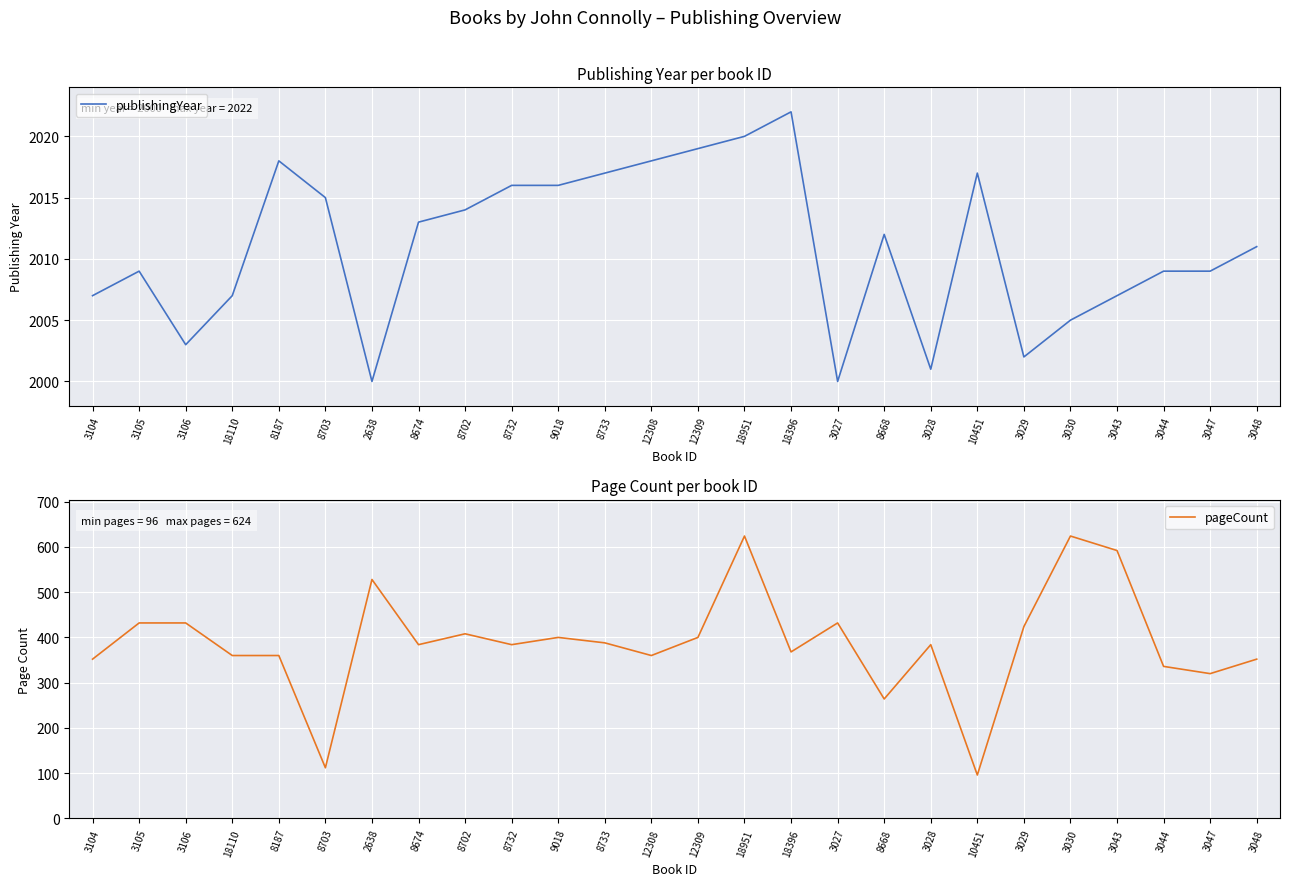

Is this an area chart (filled region under the line)?

No